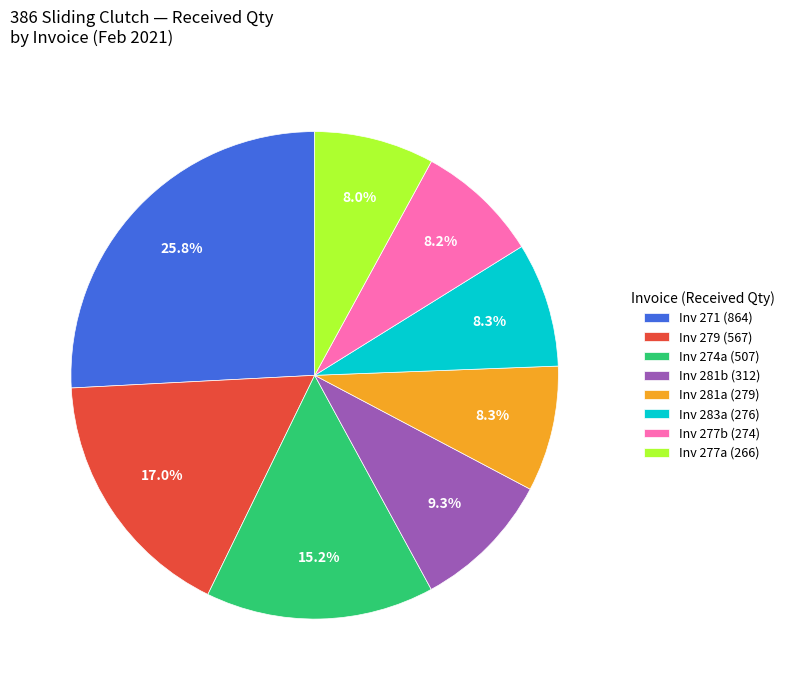

What is the largest slice in the pie chart?

Inv 271 (864)